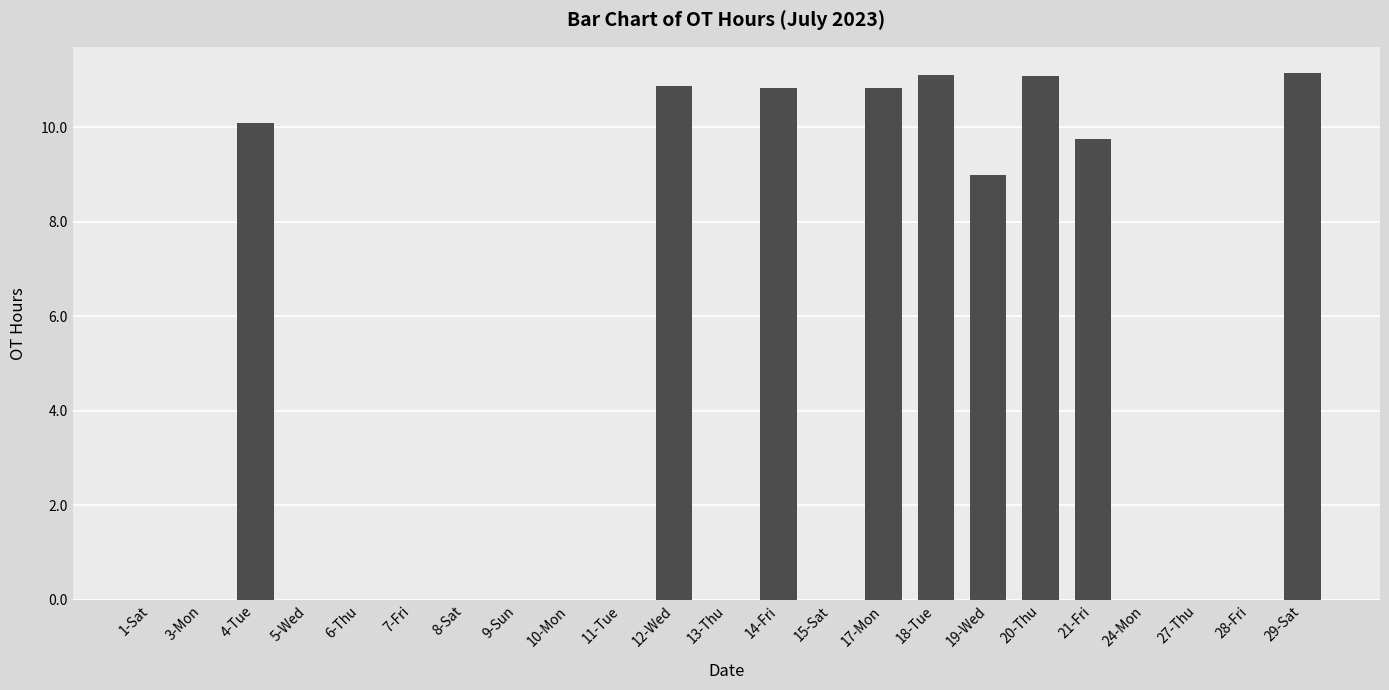

What is the change in value from 21-Fri to 29-Sat?

+1.4